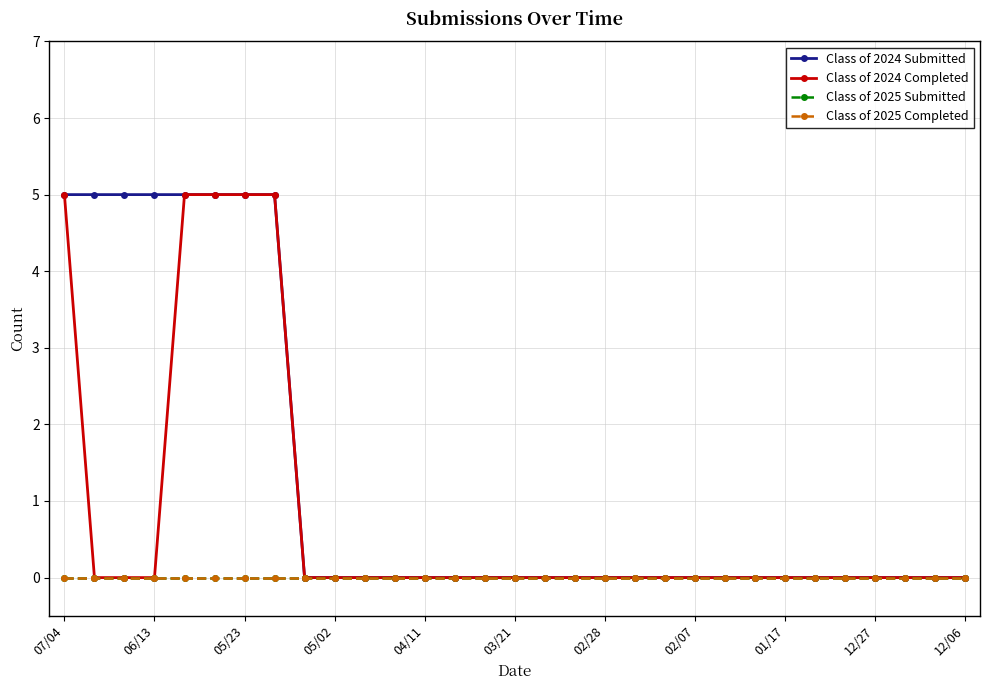

Does the chart have visible grid lines?

Yes